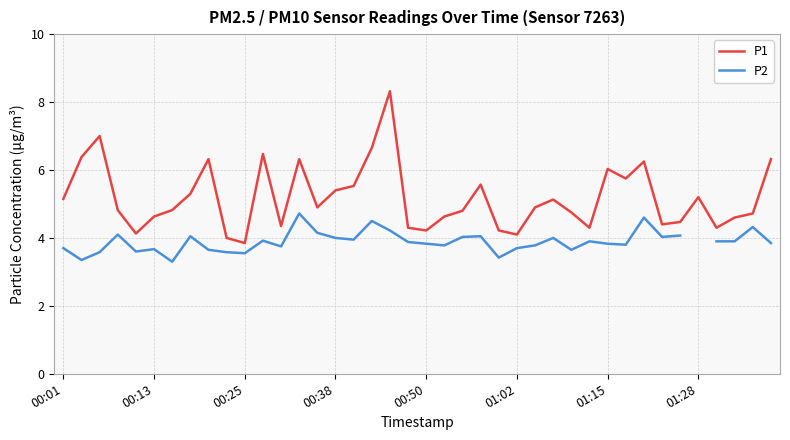

What is the spread (max minus min) of values at 21?

0.9